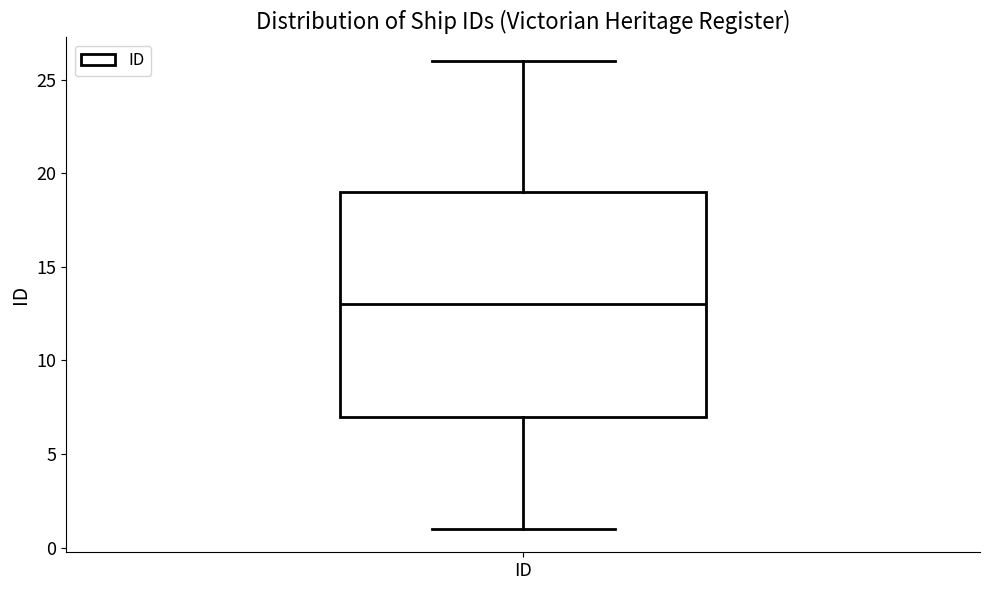

Where is the lower edge of the box for ID on the y-axis? The values are not printed on the chart, so give them approximately, as read against the axis.

7